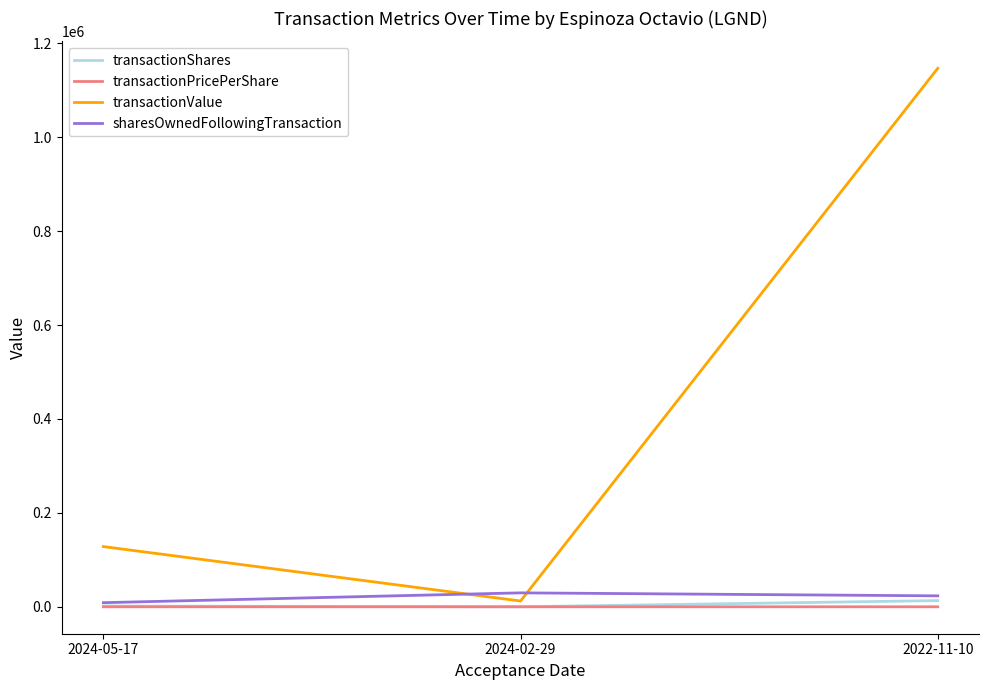

What are all the series names shown in the legend?

transactionShares, transactionPricePerShare, transactionValue, sharesOwnedFollowingTransaction